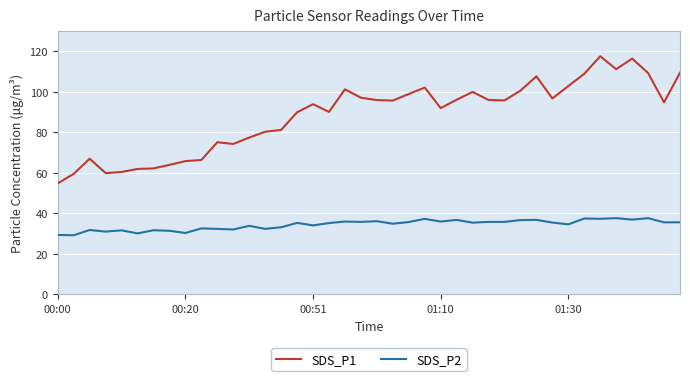

What is the average value of the SDS_P1 series?

88.3